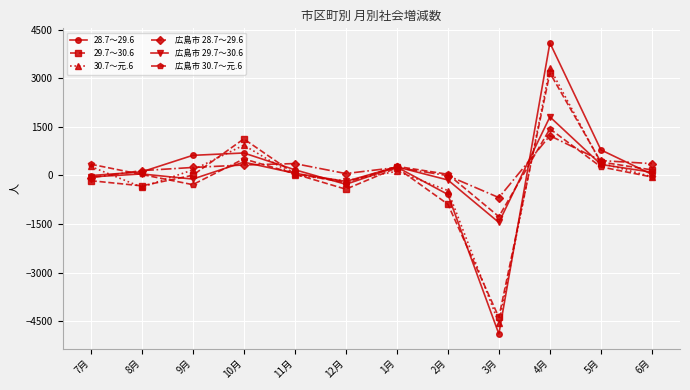

What is the label of the 3rd point from the left?

9月